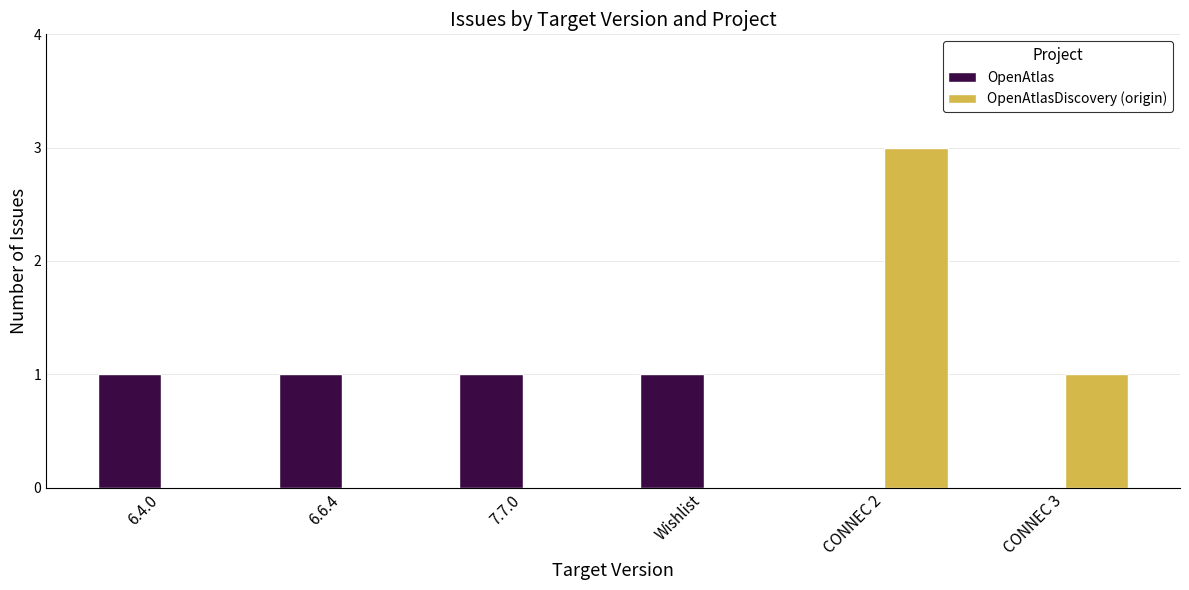

Is it true that OpenAtlasDiscovery (origin) equals 2 at 6.4.0?

False